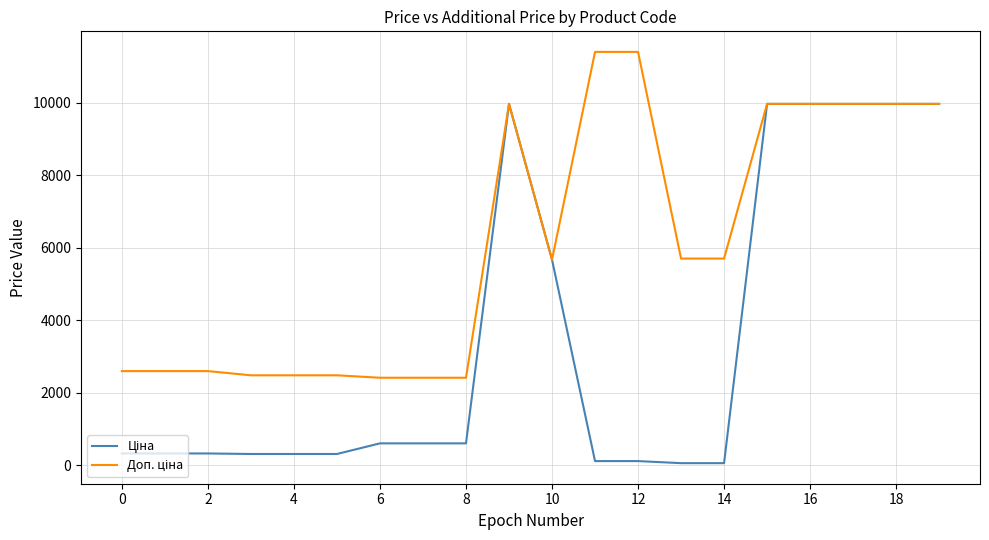

What is the greatest value displayed?

11410.0